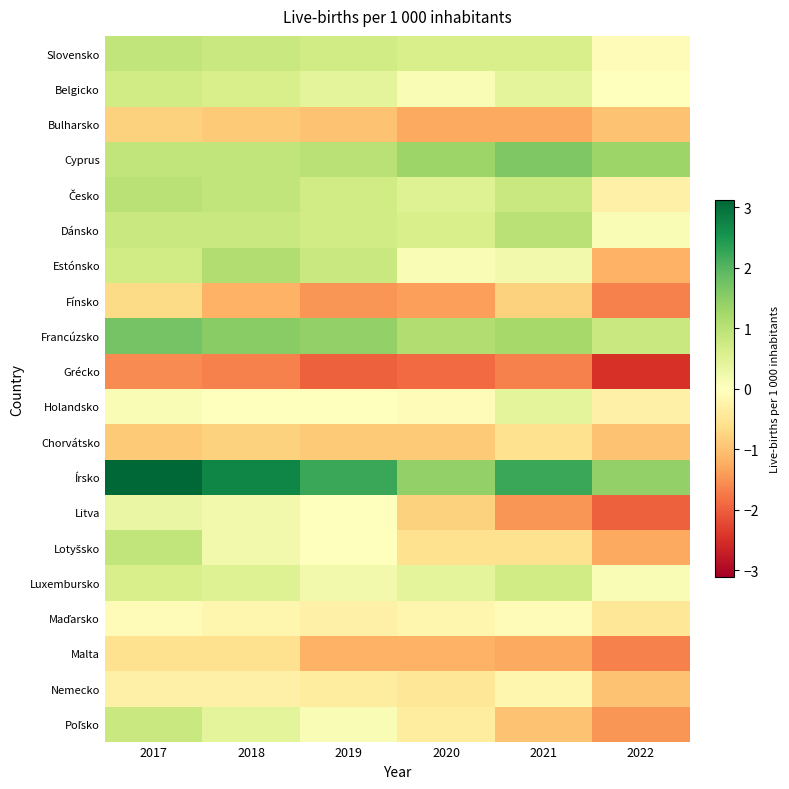

Which label corresponds to the largest value in the chart?

2017